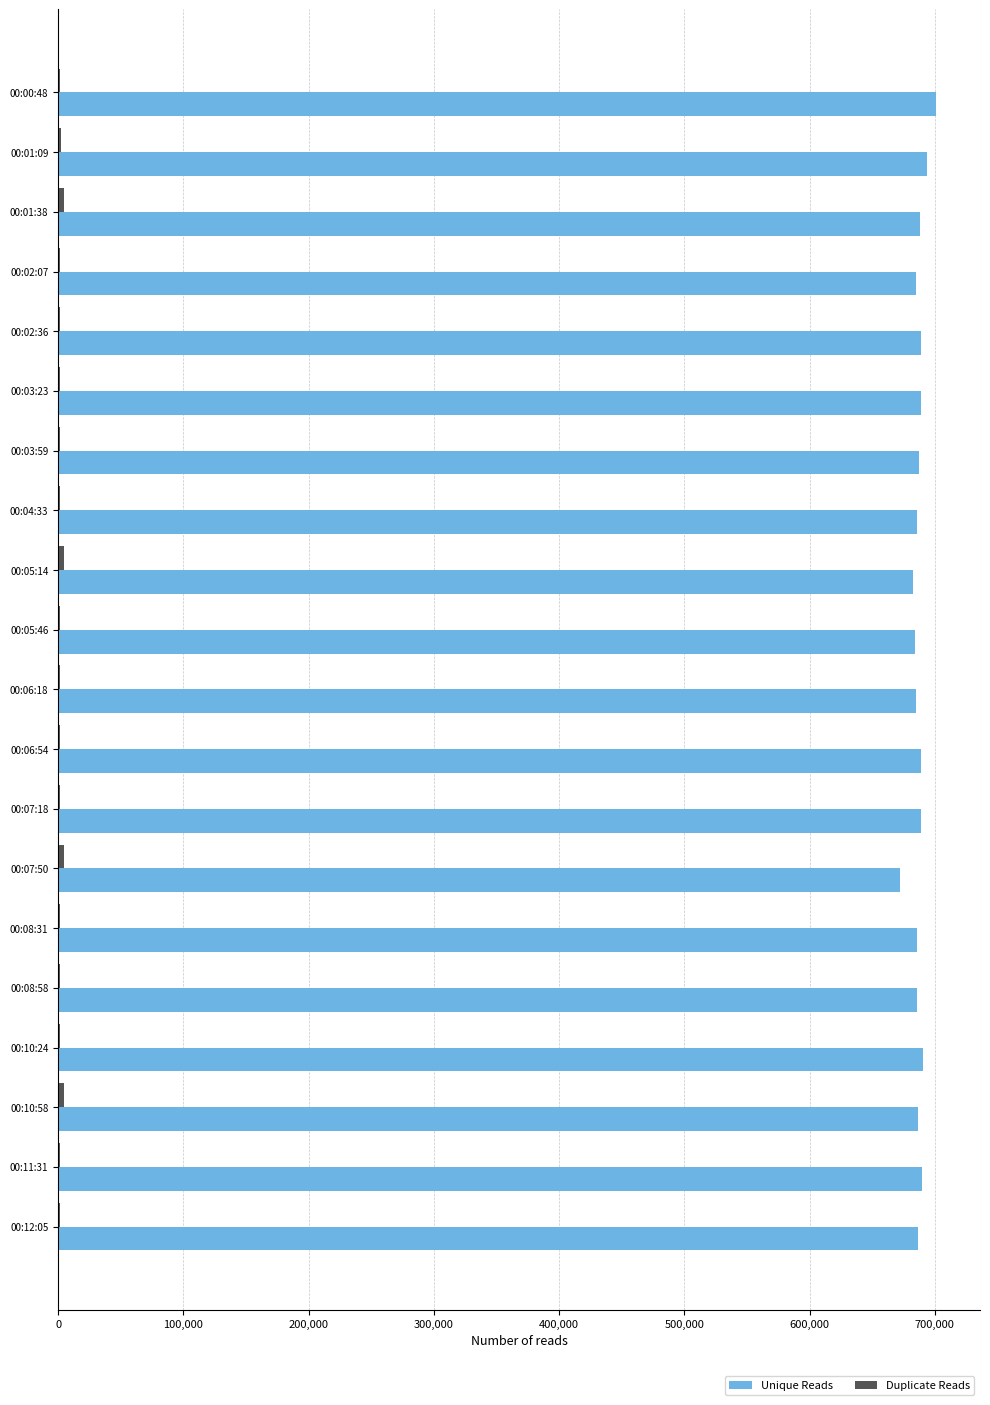

Which series has the largest total across all categories?

Unique Reads